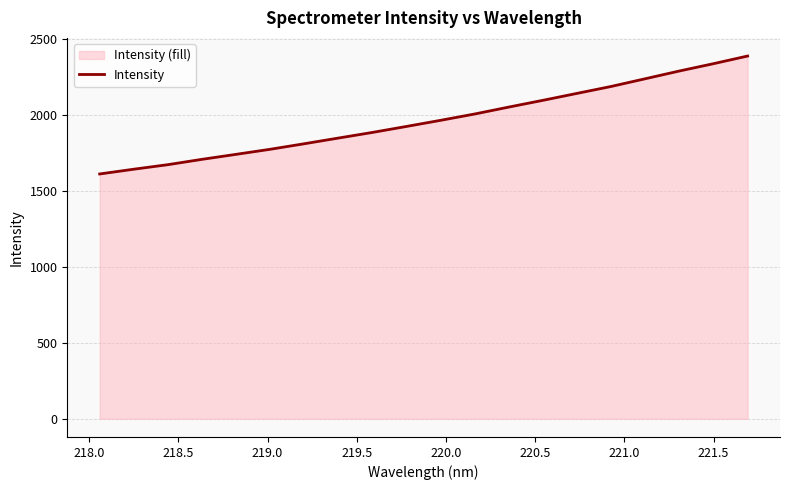

What is the greatest value displayed?

2388.3